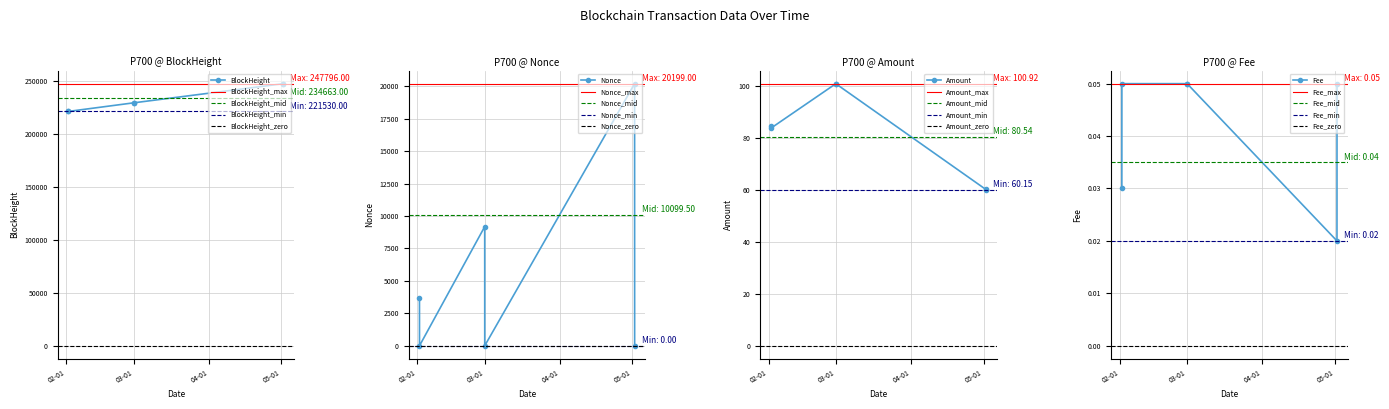

How many data points in BlockHeight are less than 229658?

3